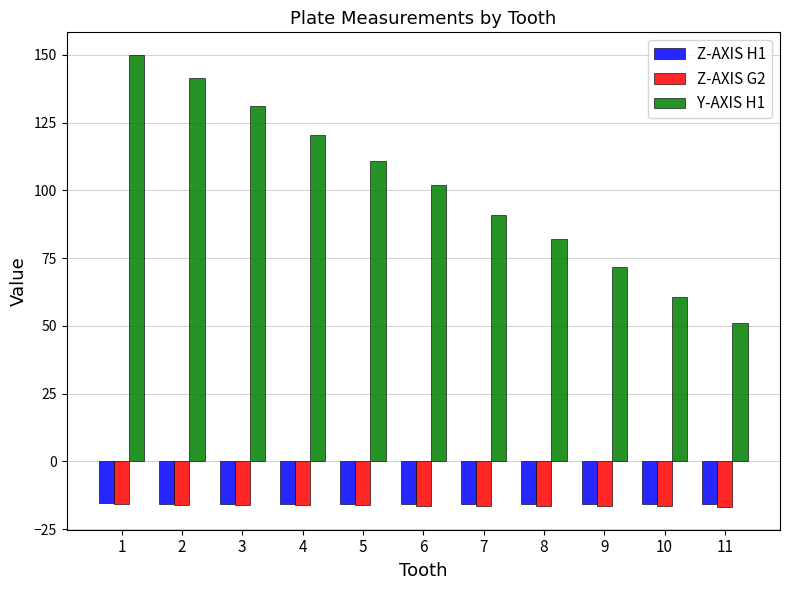

What is the average value of the Y-AXIS H1 series?

101.2